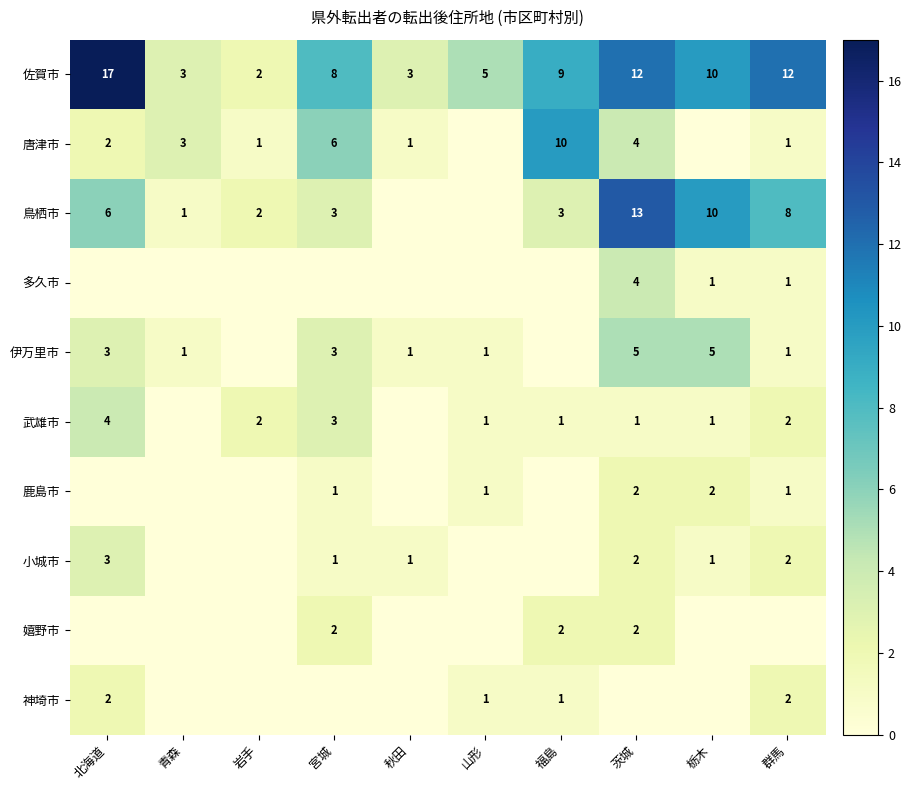

Is it true that 唐津市 equals 1 at 群馬?

True